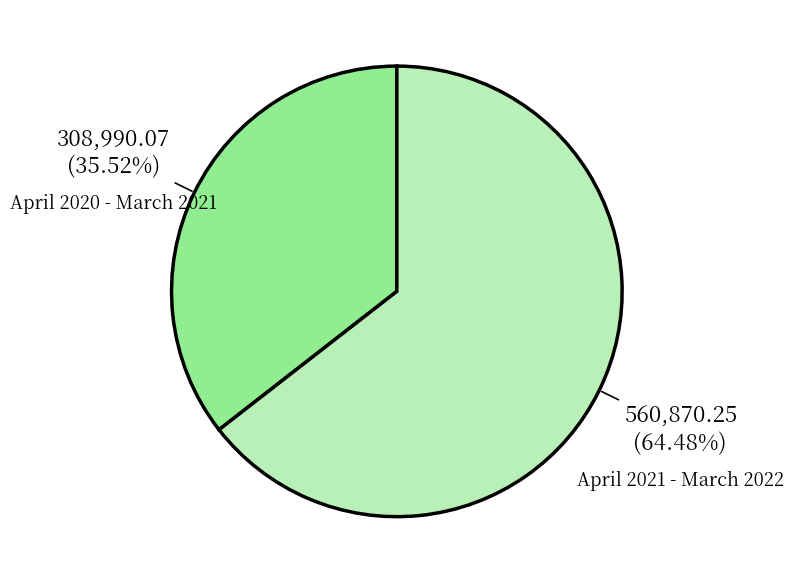

Is it true that April 2020 - March 2021 is 36% of the pie?

True